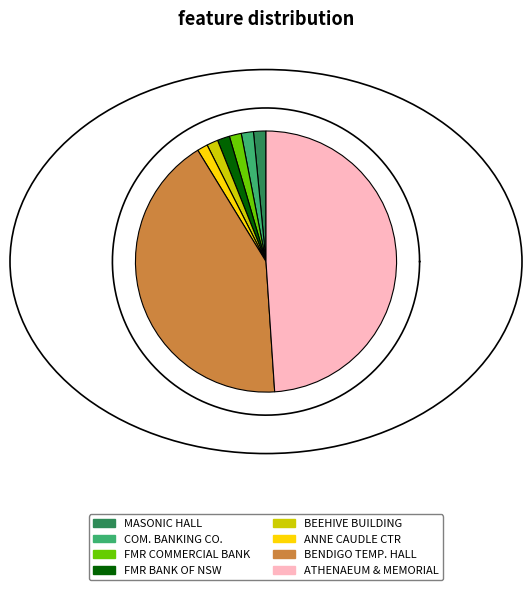

True or false: BENDIGO TEMPERANCE HALL accounts for 54% of the total.

False